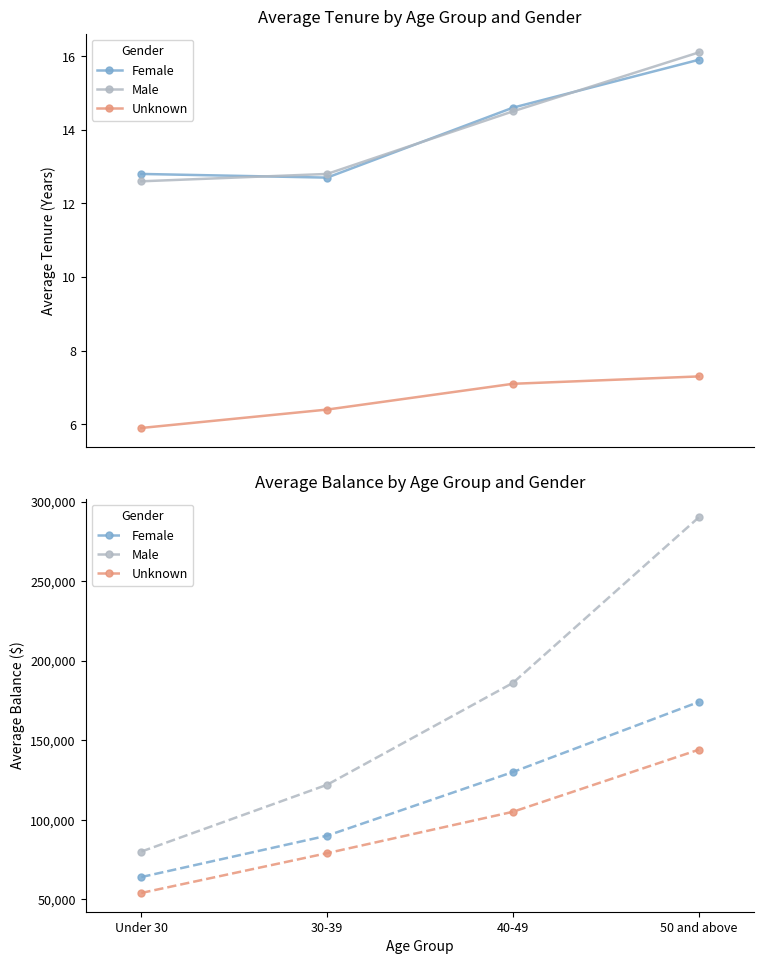

Which category has the lowest value in the Unknown series?

Under 30